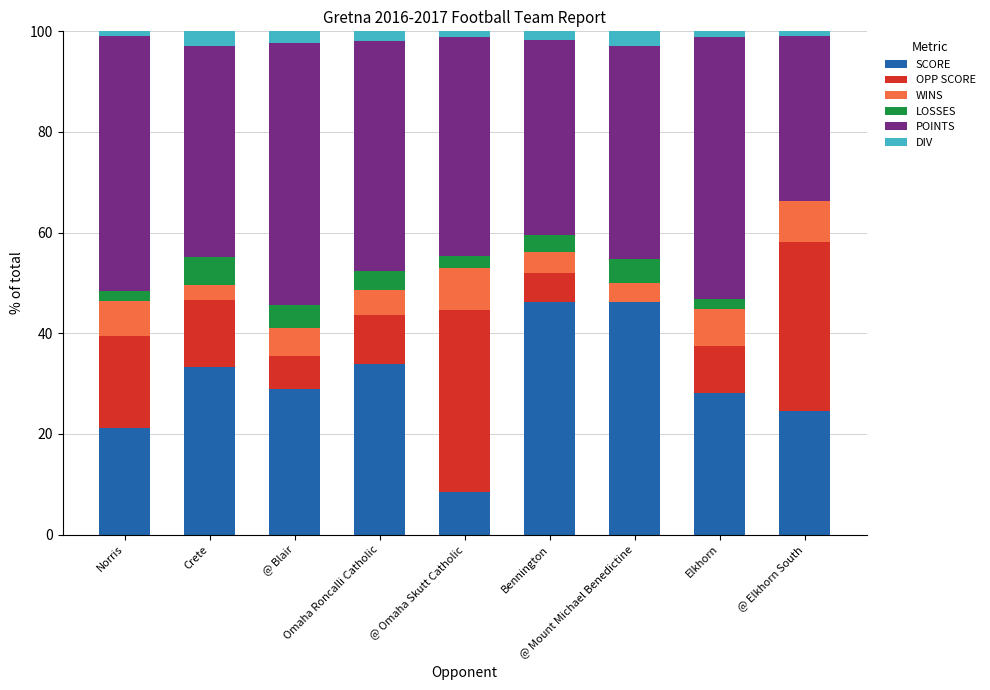

Does the chart contain stacked bars?

Yes